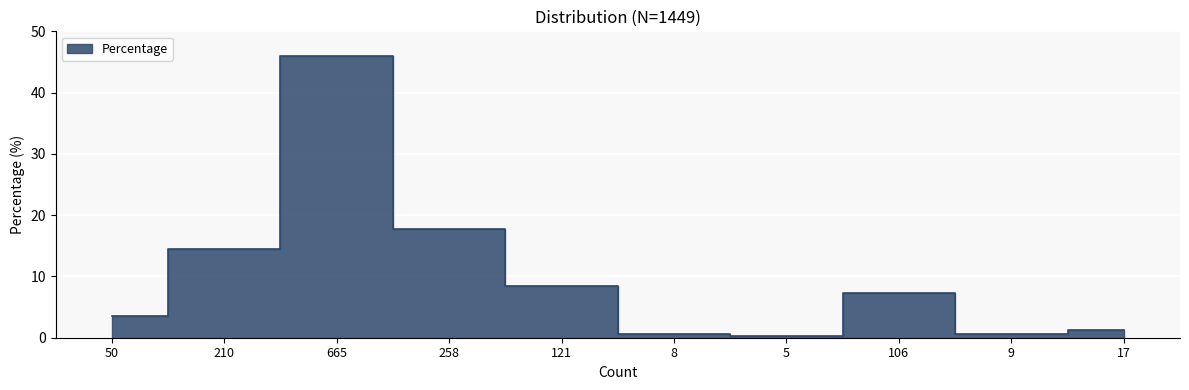

What is the difference between the second highest and second lowest values?

17.2